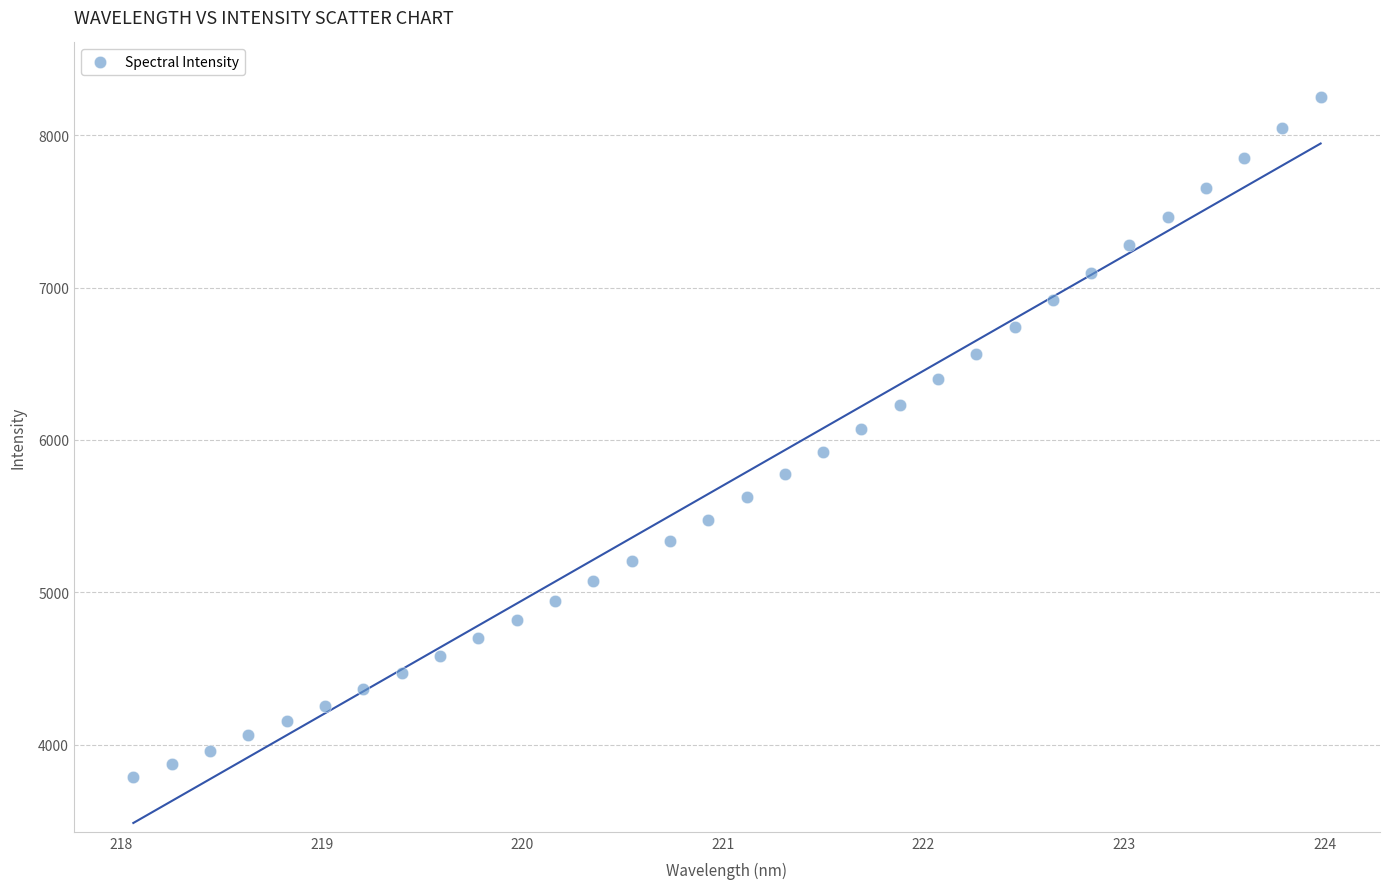

What is the range of Y values (max minus min)?

4465.1